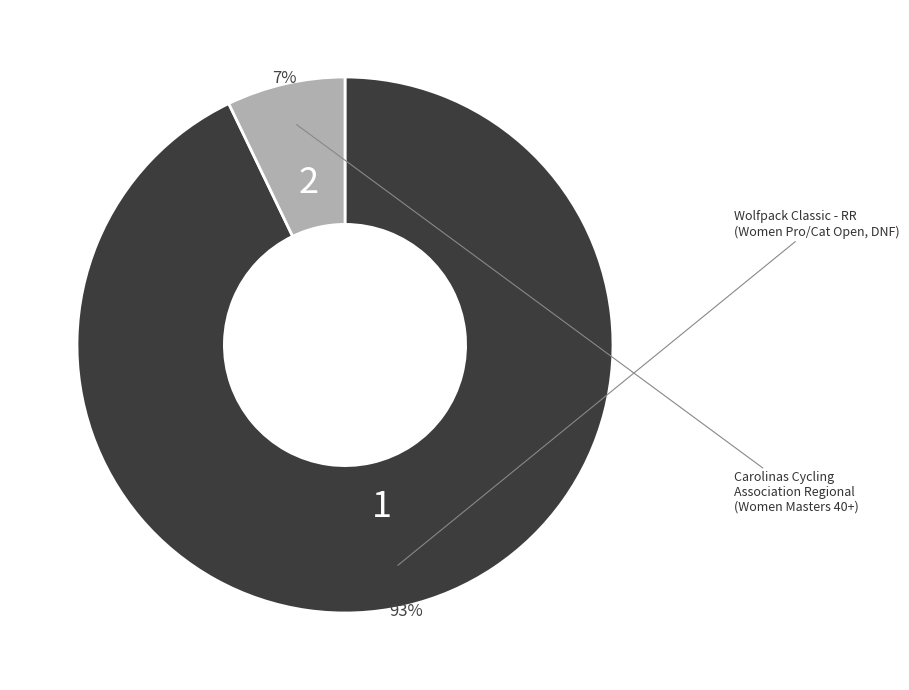

To the nearest percent, what is the difference between the largest and smallest slice percentages?

86%